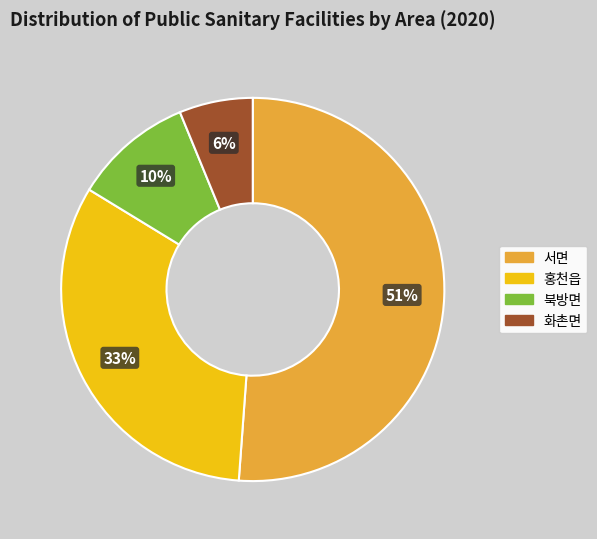

Between 북방면 and 서면, which is larger?

서면